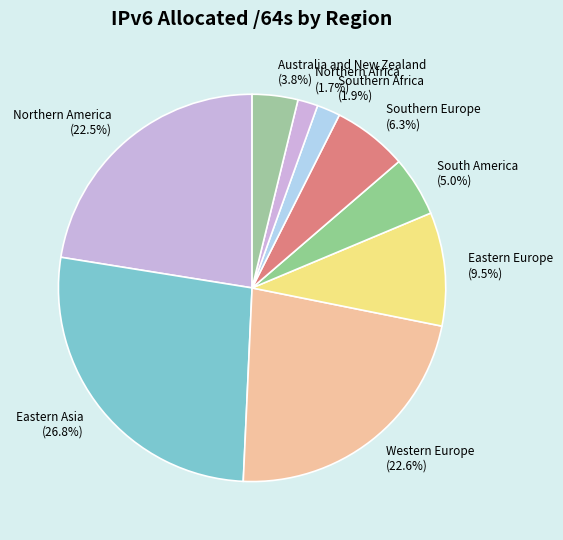

To the nearest percent, what percentage of the pie is Eastern Asia?

27%